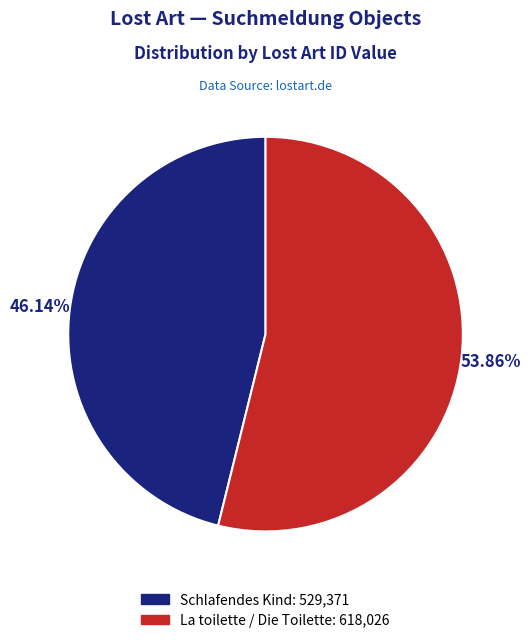

Approximately how many times larger is the value at La toilette / Die Toilette compared to Schlafendes Kind?

1.2